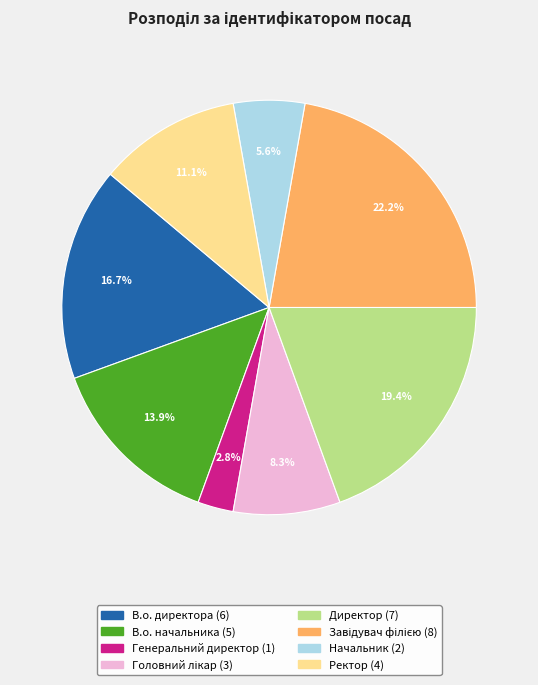

To the nearest percent, what is the difference between the Директор and В.о. начальника slice percentages?

6%